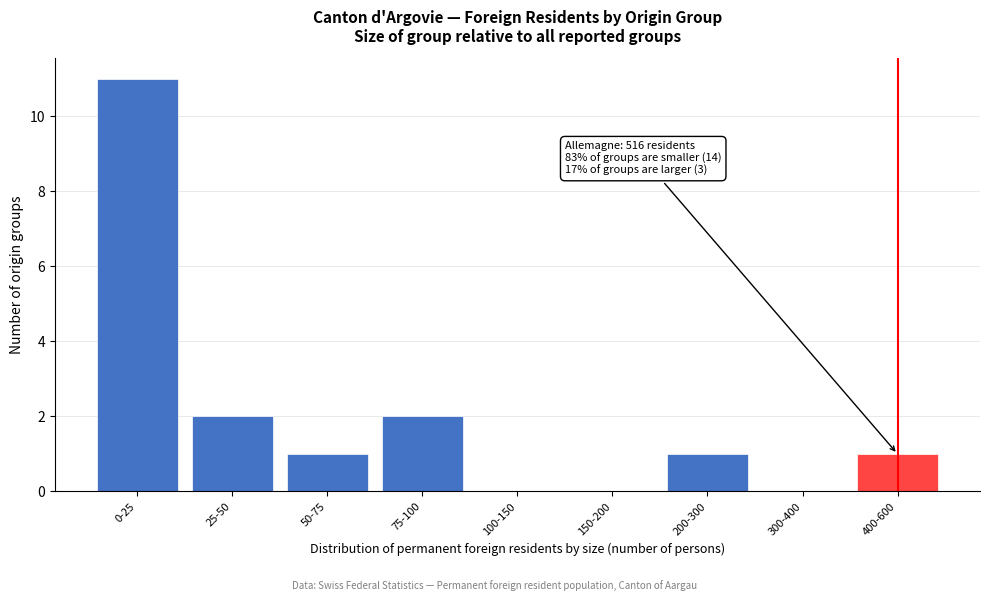

Reading right to left, extract all data points from this chart.

400-600=1	300-400=0	200-300=1	150-200=0	100-150=0	75-100=2	50-75=1	25-50=2	0-25=11